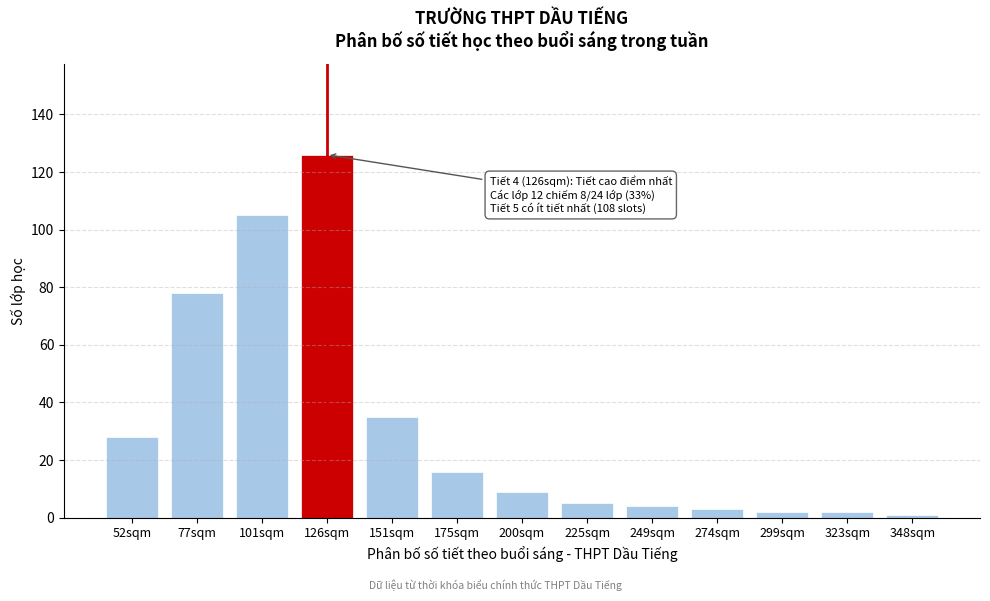

Reading right to left, extract all data points from this chart.

348sqm=1	323sqm=2	299sqm=2	274sqm=3	249sqm=4	225sqm=5	200sqm=9	175sqm=16	151sqm=35	126sqm=126	101sqm=105	77sqm=78	52sqm=28